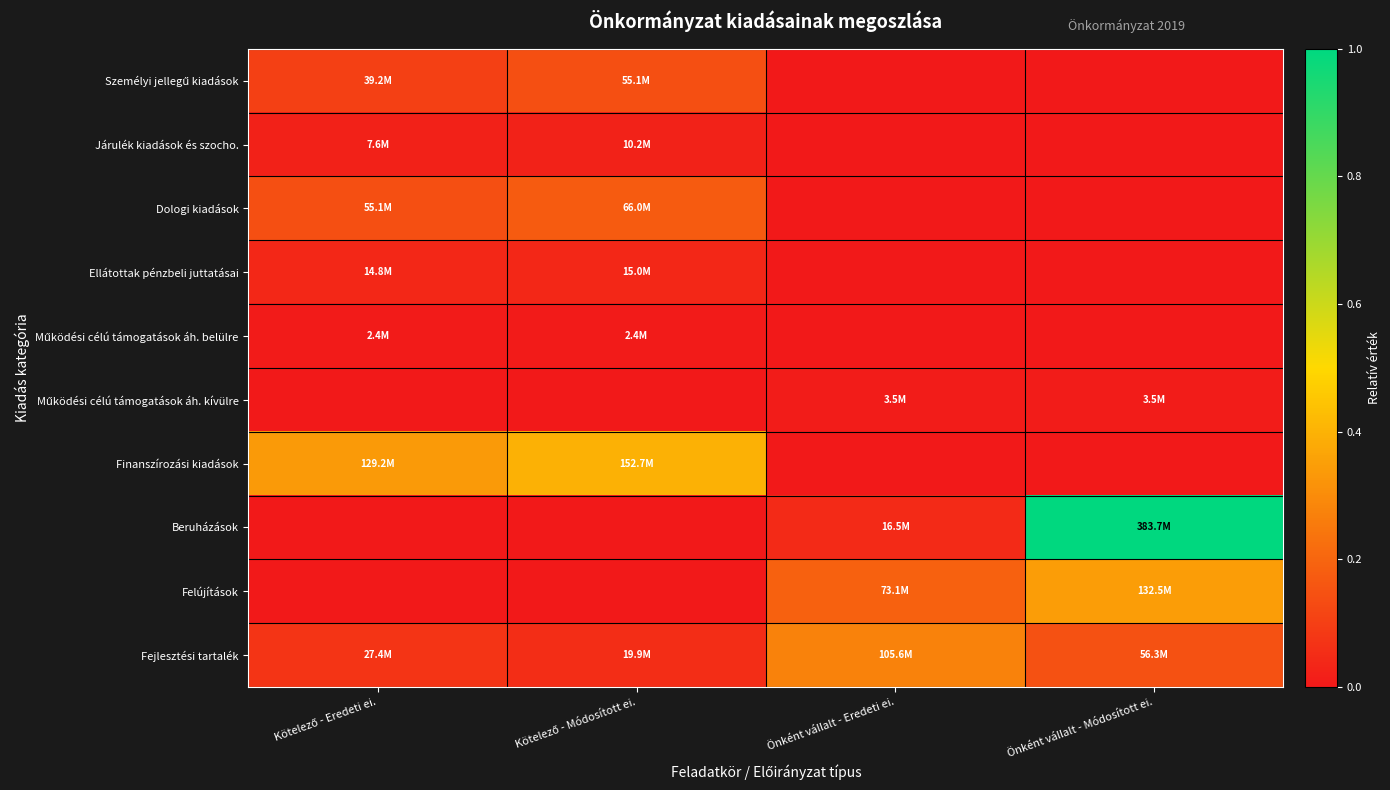

At which category is the sum across all series the highest?

Önként vállalt - Módosított ei.